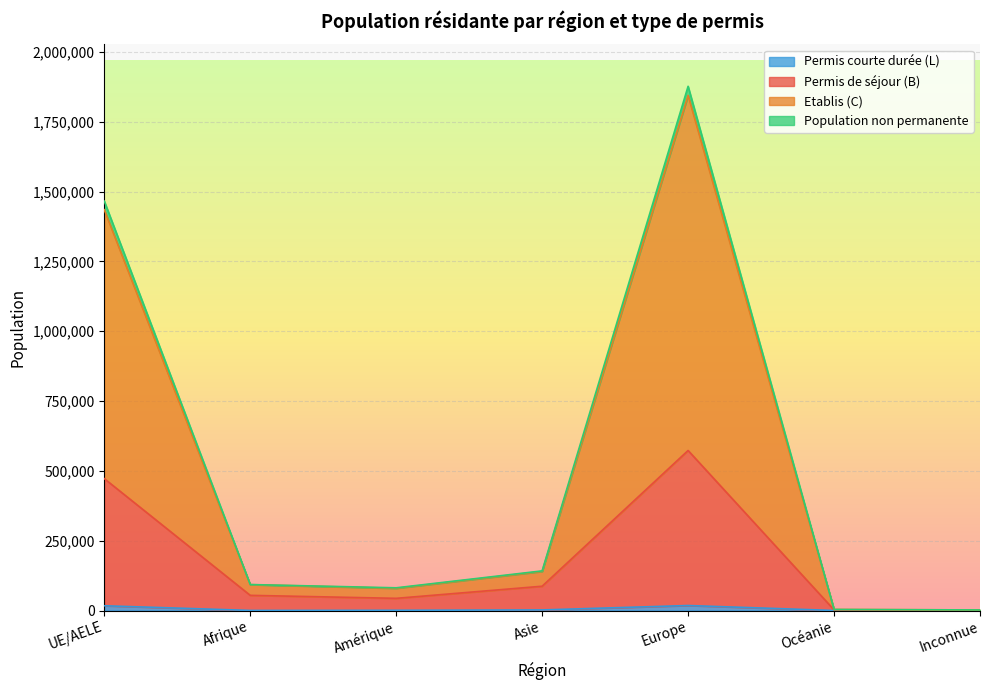

Which category has the lowest value in the Population non permanente series?

Inconnue